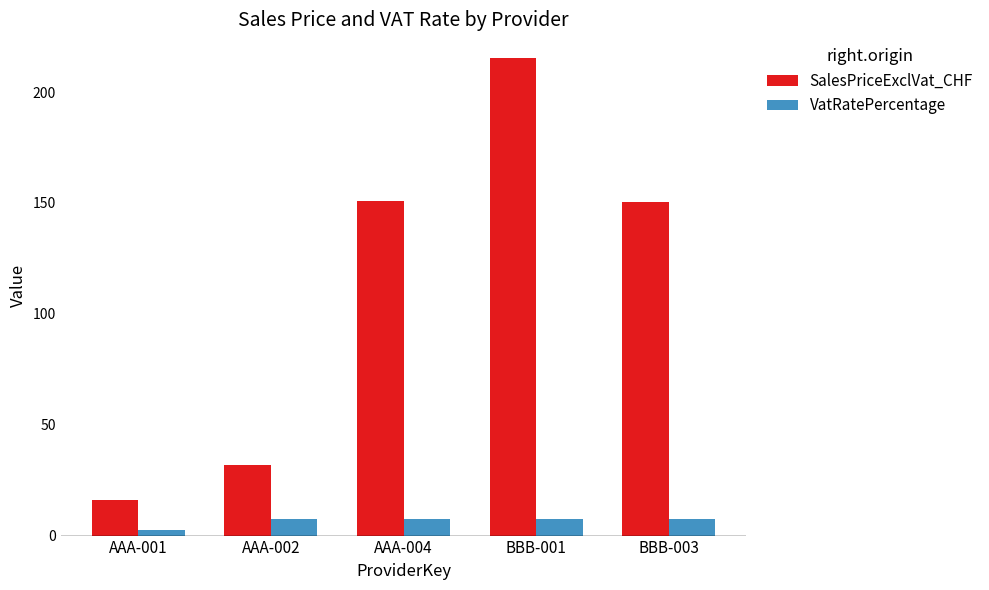

How many data points in SalesPriceExclVat_CHF are above 150?

3